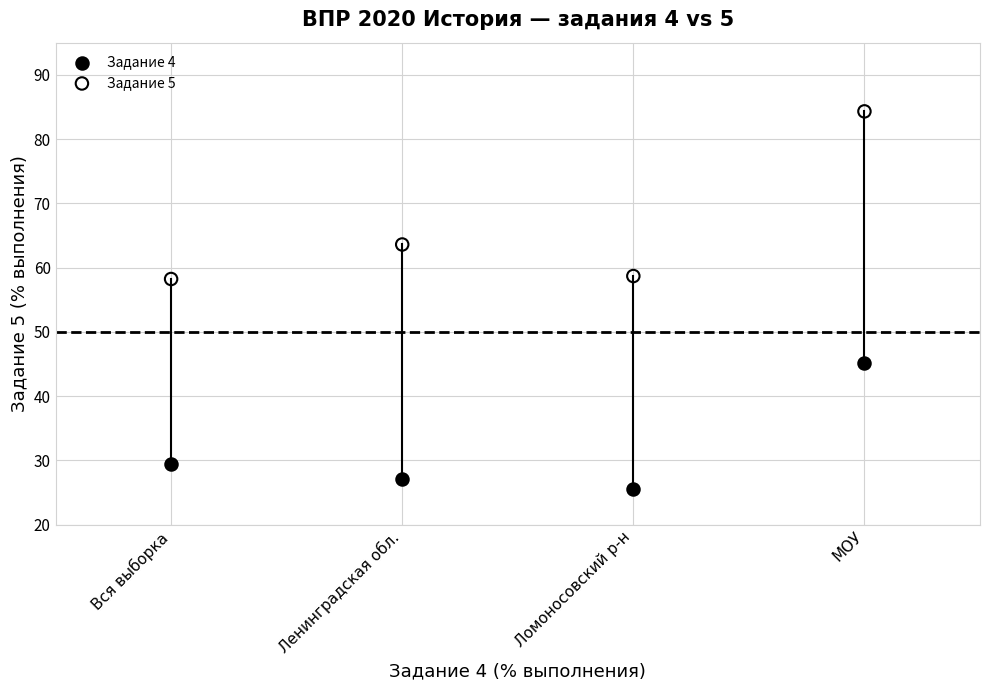

In the Задание 4 series, what Y value is closest to 35?

29.5